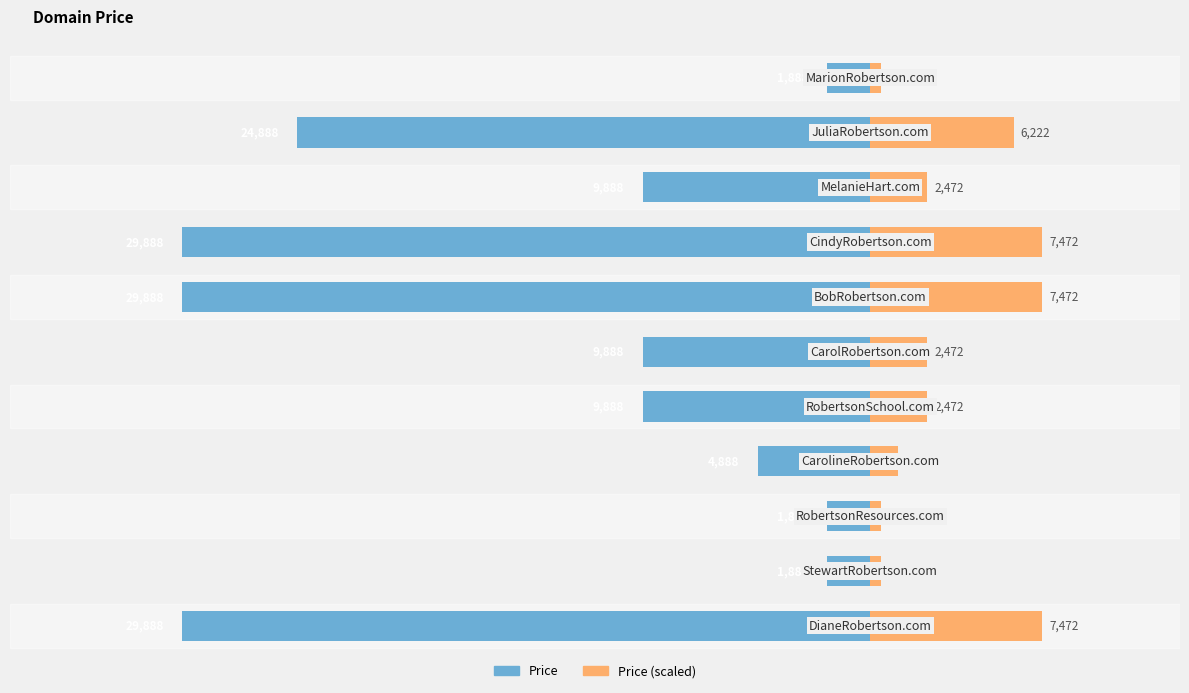

True or false: Price (scaled) has a value of 3498 at 9.

False